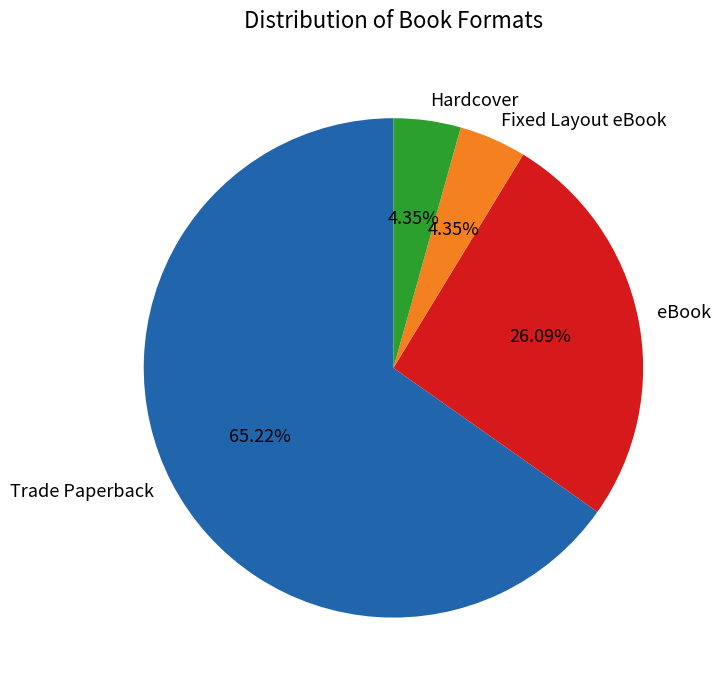

How many slices are in this pie chart?

4